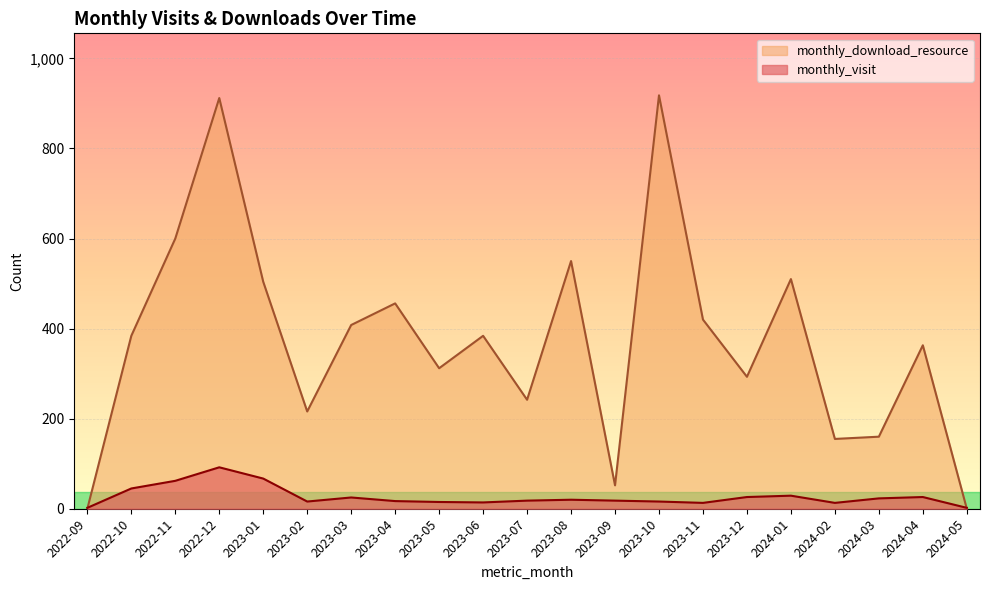

At which category is the sum across all series the highest?

2022-12